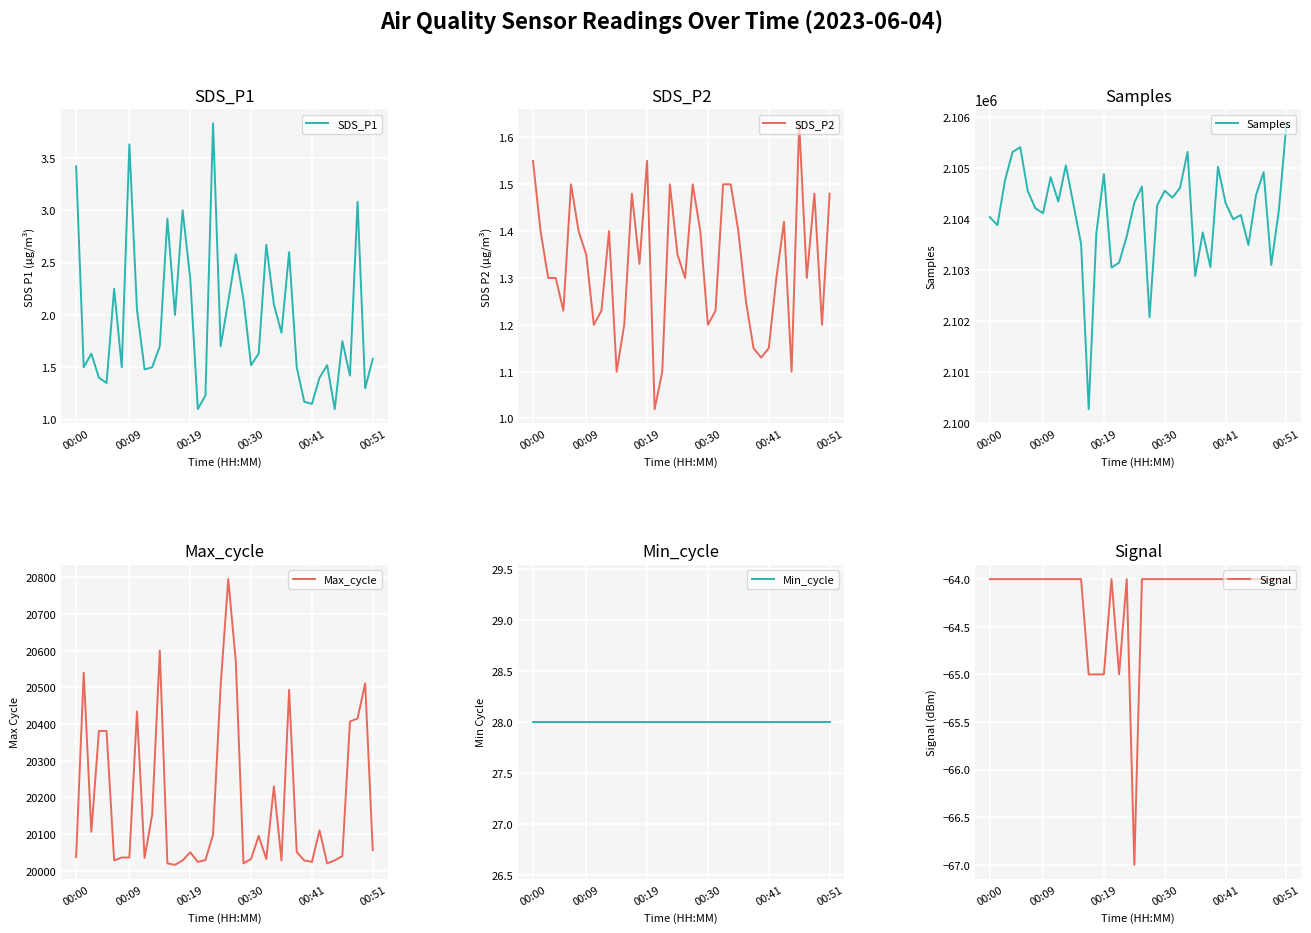

Which series has the widest spread of values?

Samples